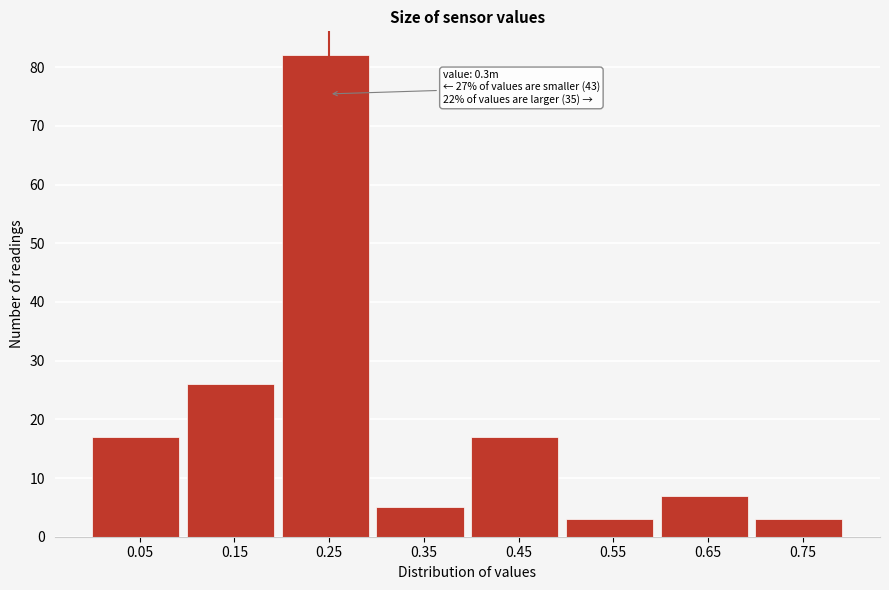

Reading left to right, transcribe all the data shown in this chart.

0.05=17	0.15=26	0.25=82	0.35=5	0.45=17	0.55=3	0.65=7	0.75=3